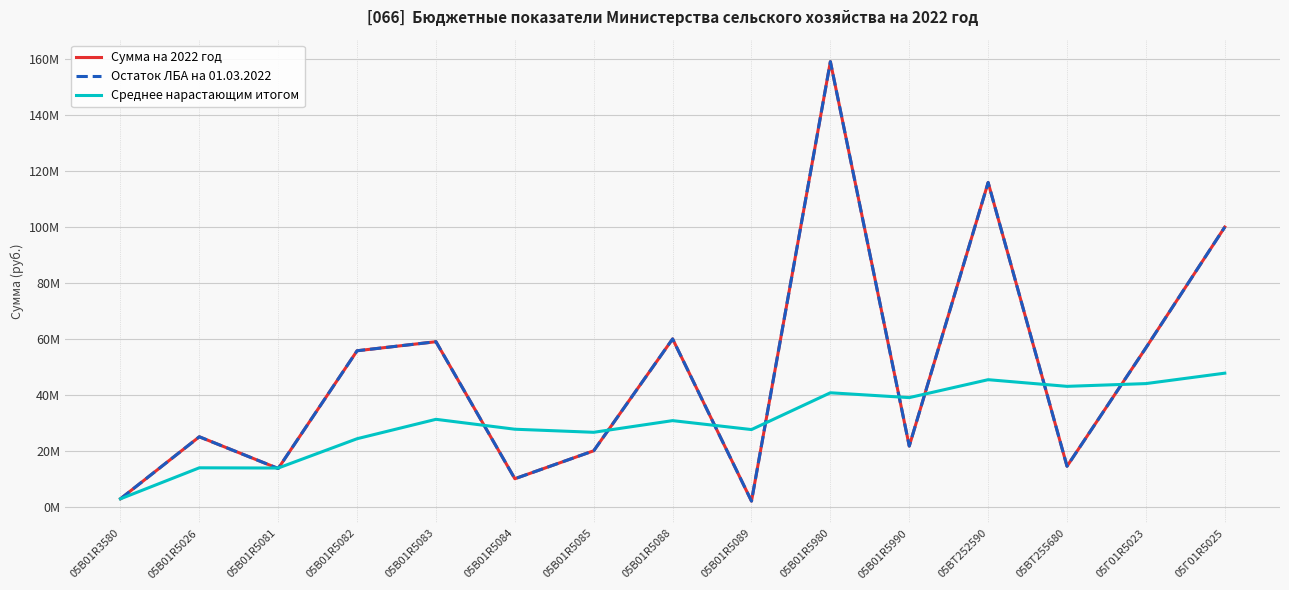

Does the chart display data point markers on the line(s)?

No